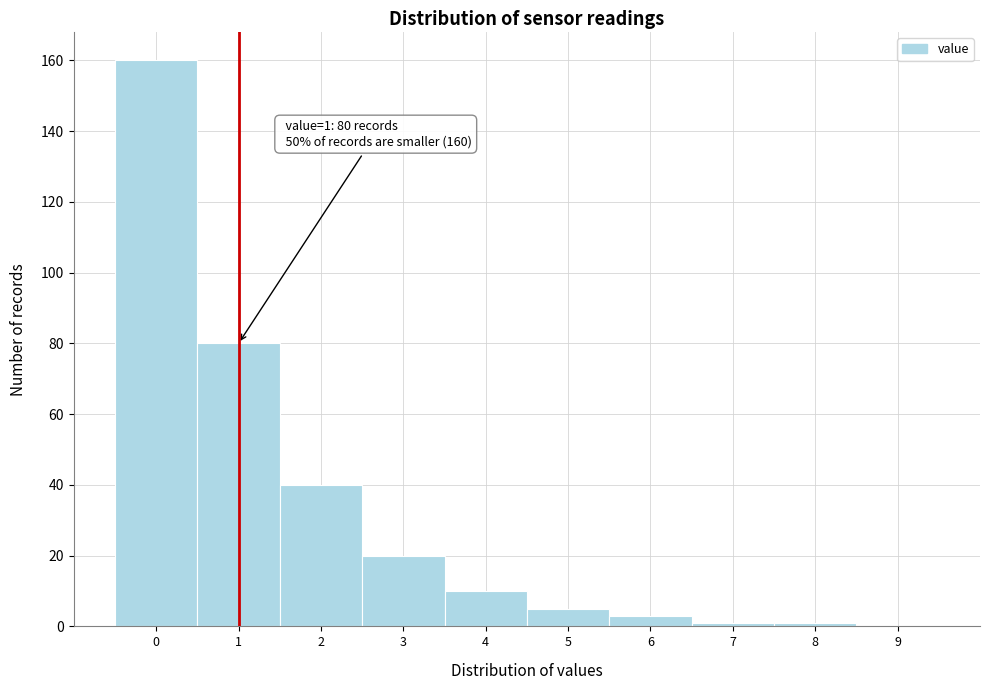

Which range on the x-axis has the tallest bar?

-0.5 to 0.5